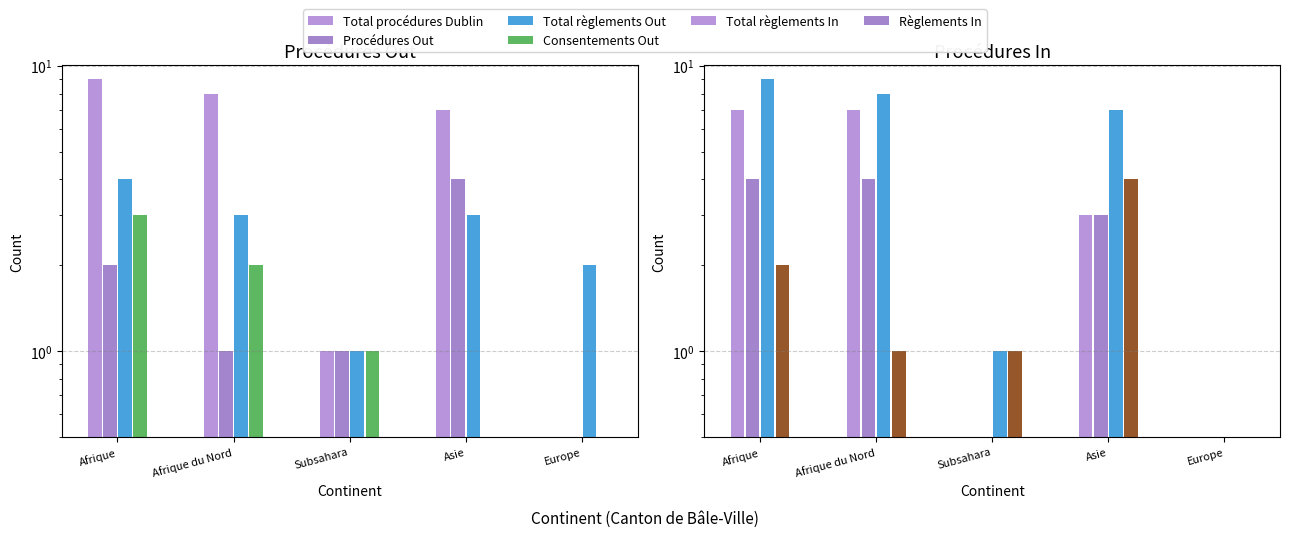

The value of Total procédures Dublin at Afrique du Nord is 11. True or false?

False